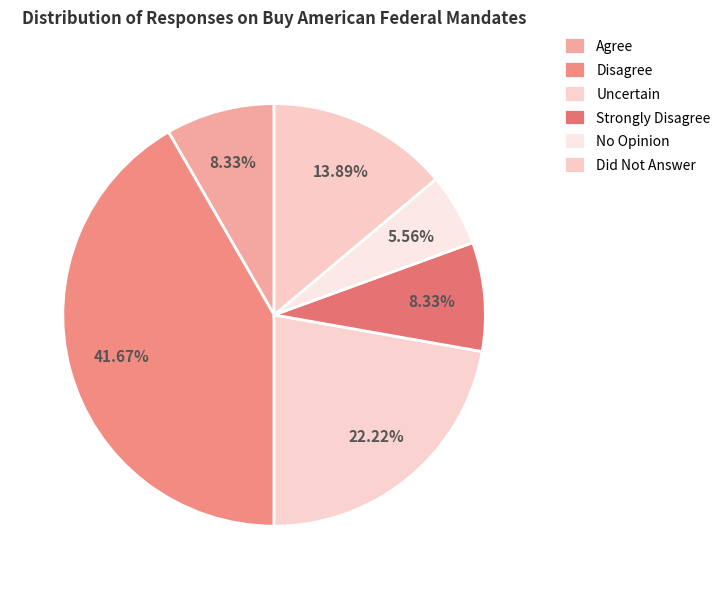

To the nearest percent, what portion does No Opinion represent?

6%